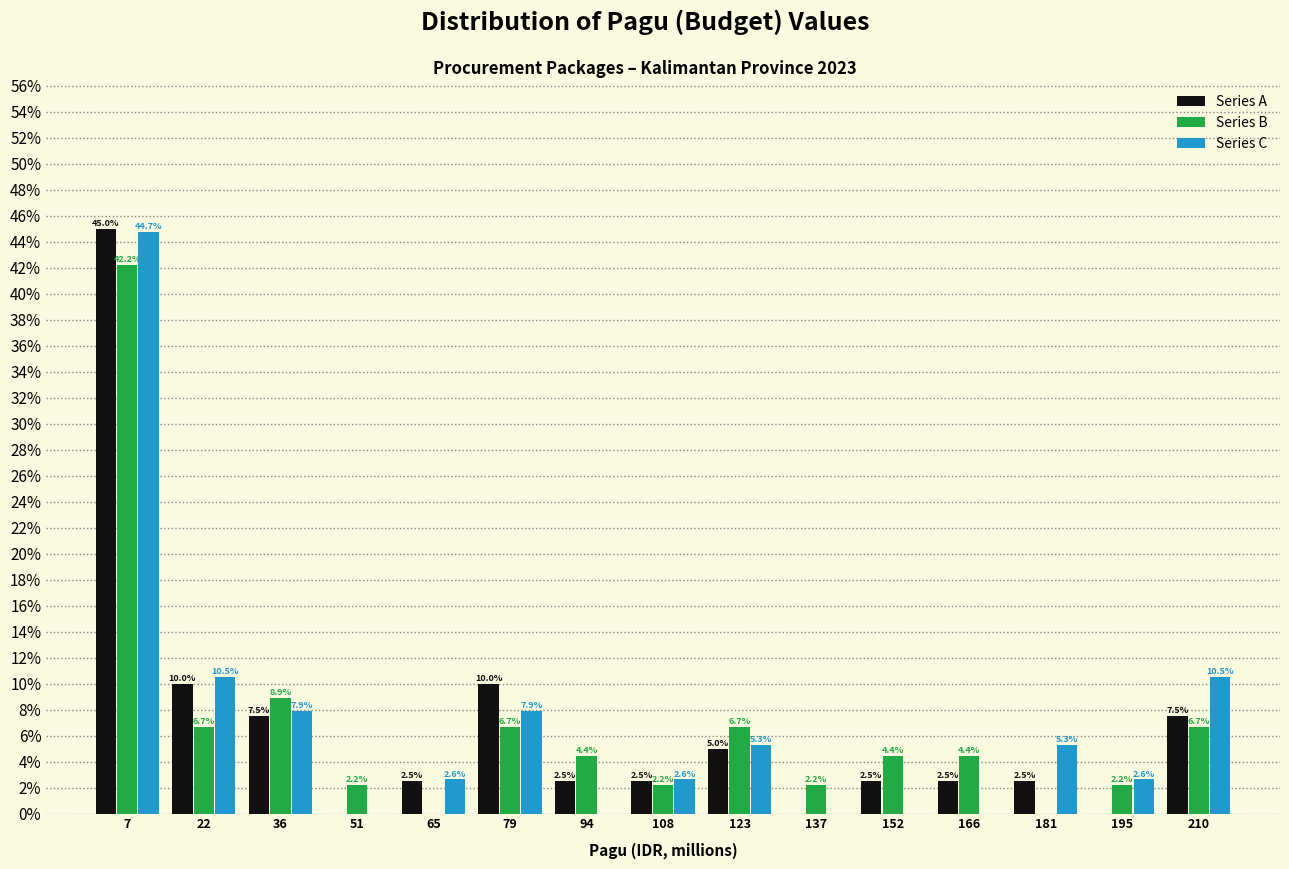

In the Series C series, which range on the x-axis has the tallest bar?

0 to 14